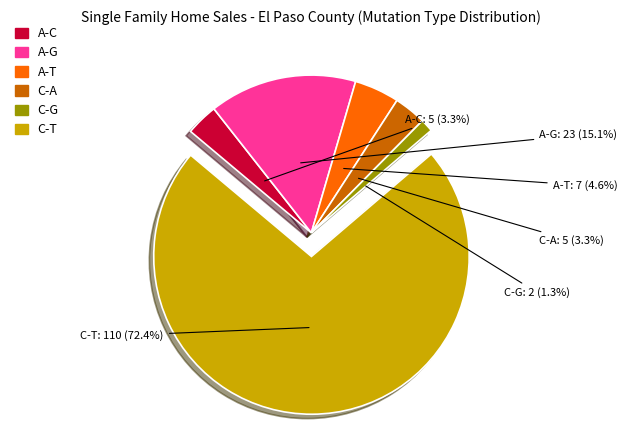

Between A-T and C-A, which is larger?

A-T